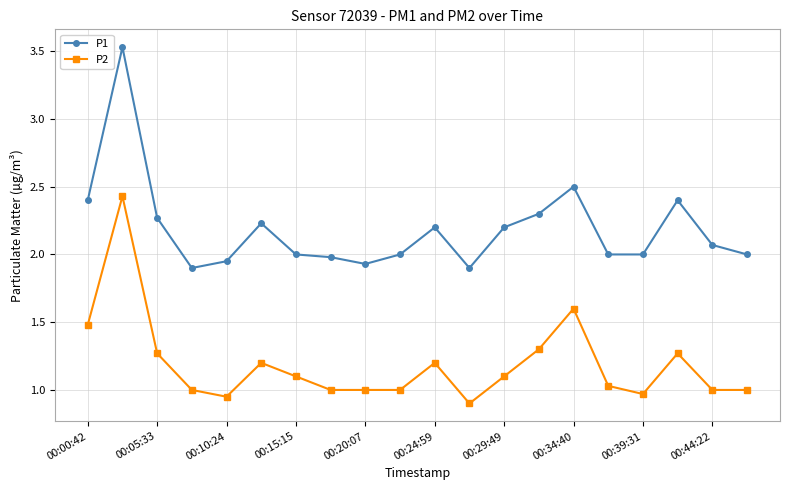

Count the number of data series in this chart.

2